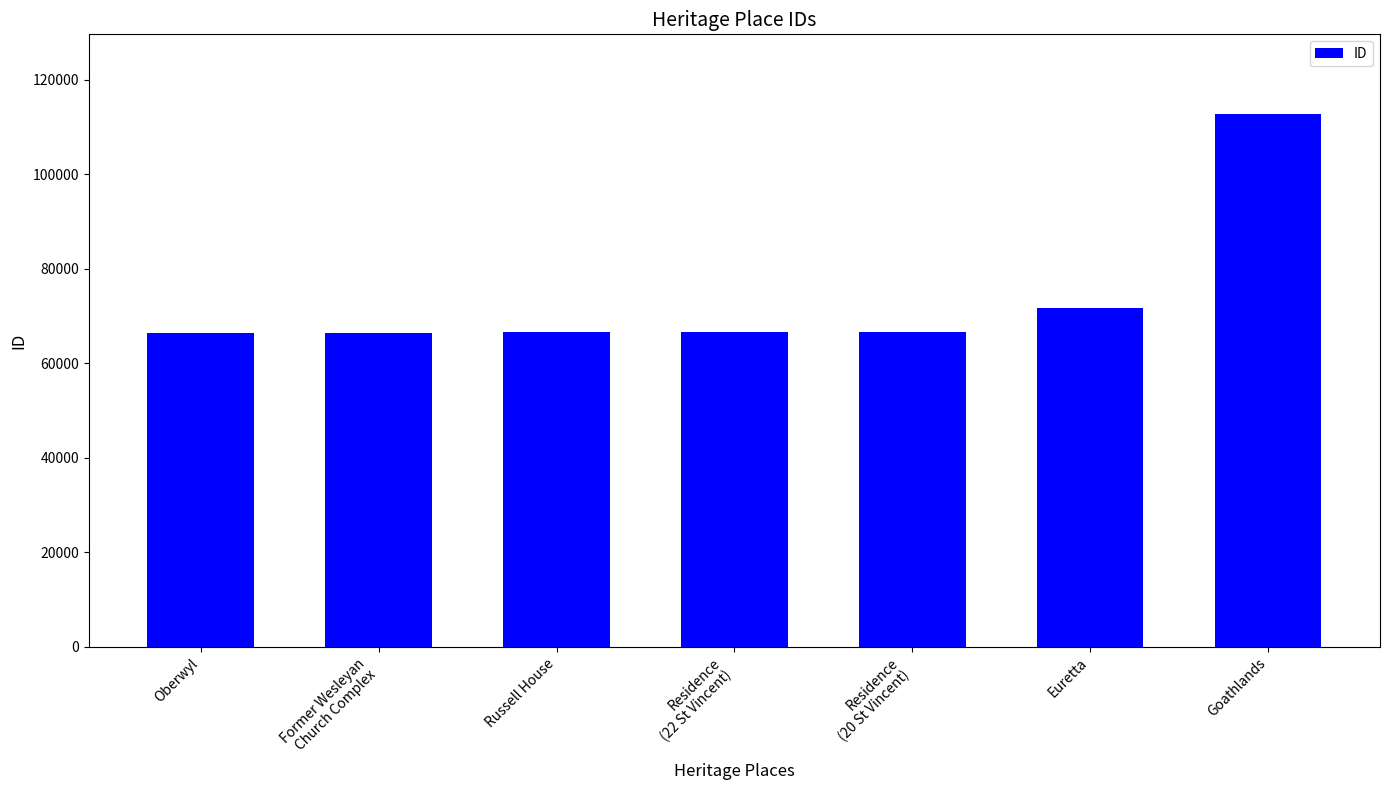

True or false: the data shows 71711 at Euretta.

True